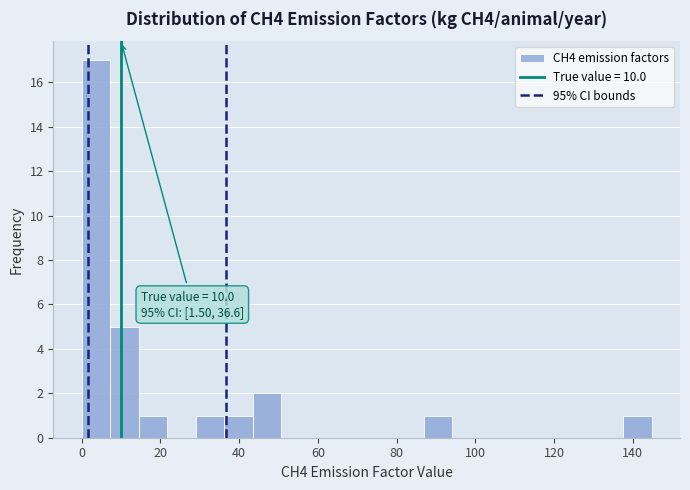

Around what value on the x-axis is the tallest bar? Give the approximate position of its centre, as read against the axis.

4